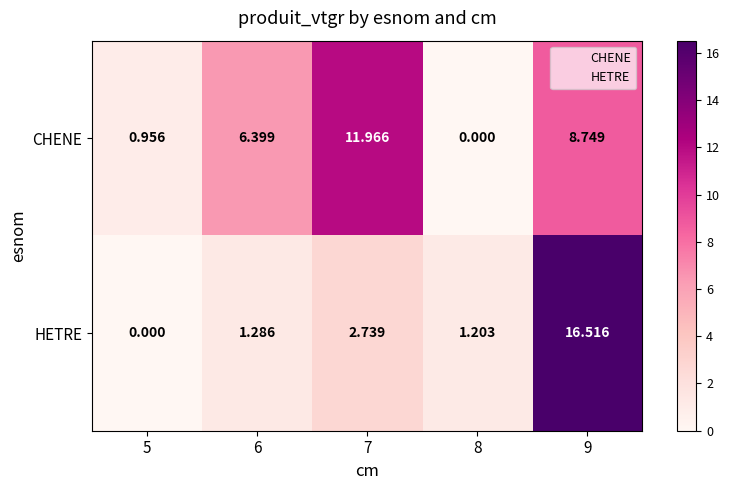

Which series has the widest spread of values?

HETRE